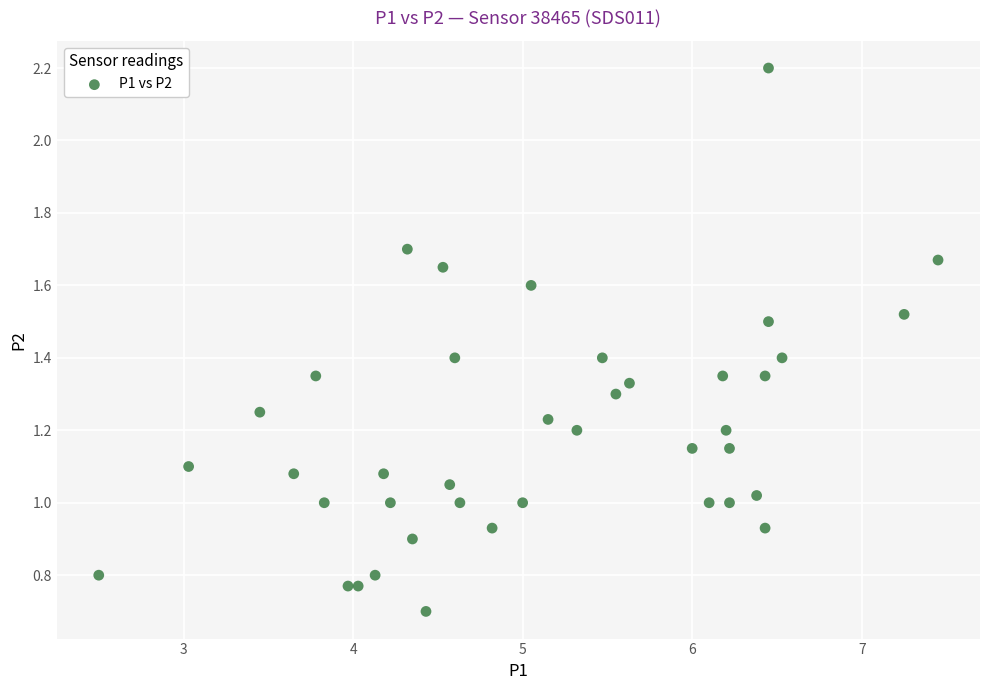

What is the range of X values (max minus min)?

5.0